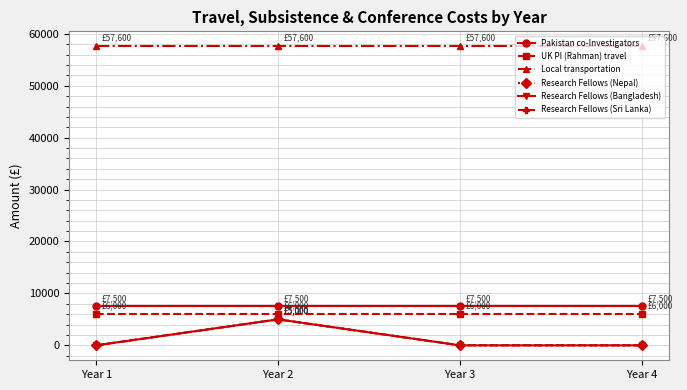

Is this an area chart (filled region under the line)?

No